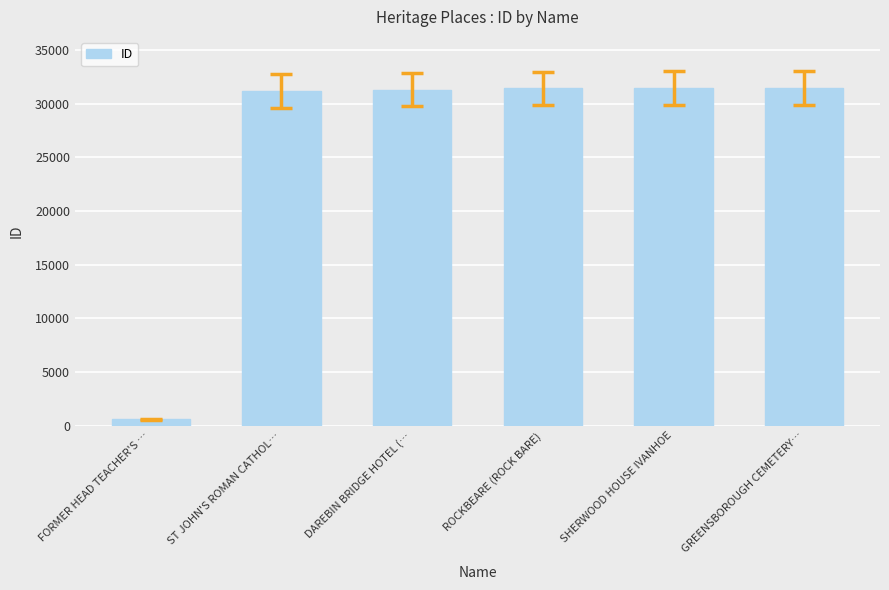

What is the difference between the maximum and minimum values?

30898